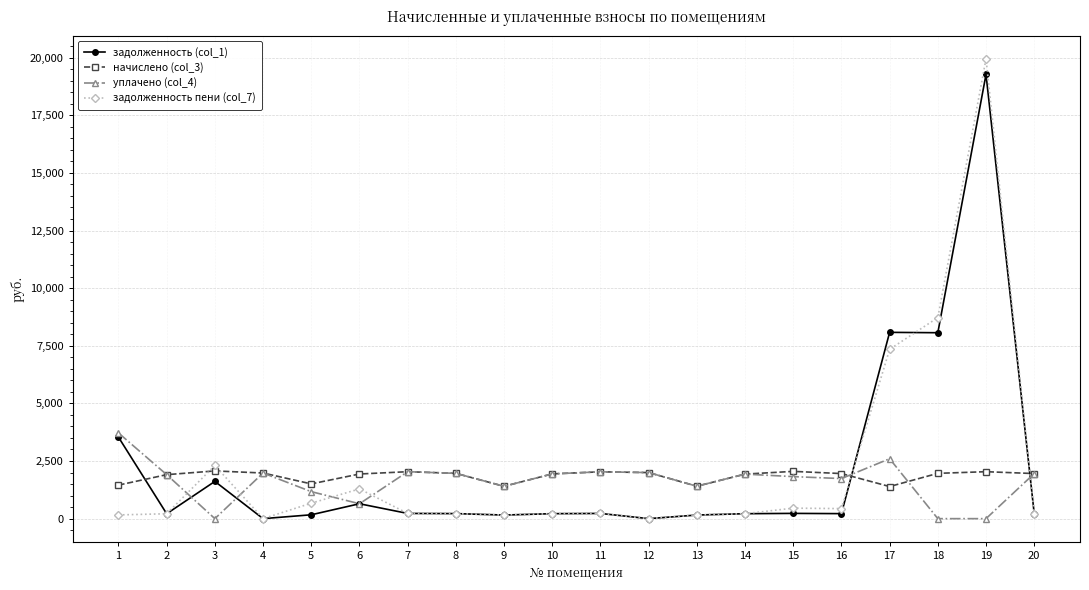

True or false: уплачено (col_4) has more than 0 points higher than both neighbors.

True